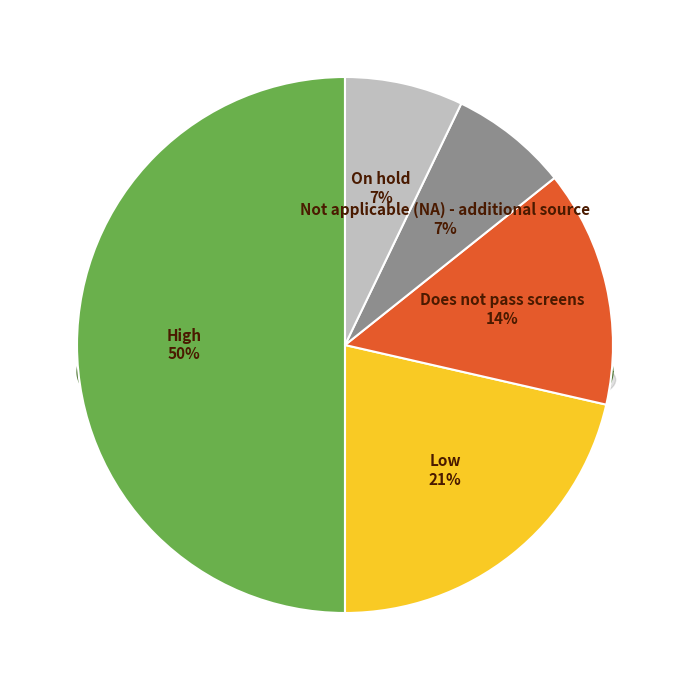

Does Low account for over 50% of the chart?

No